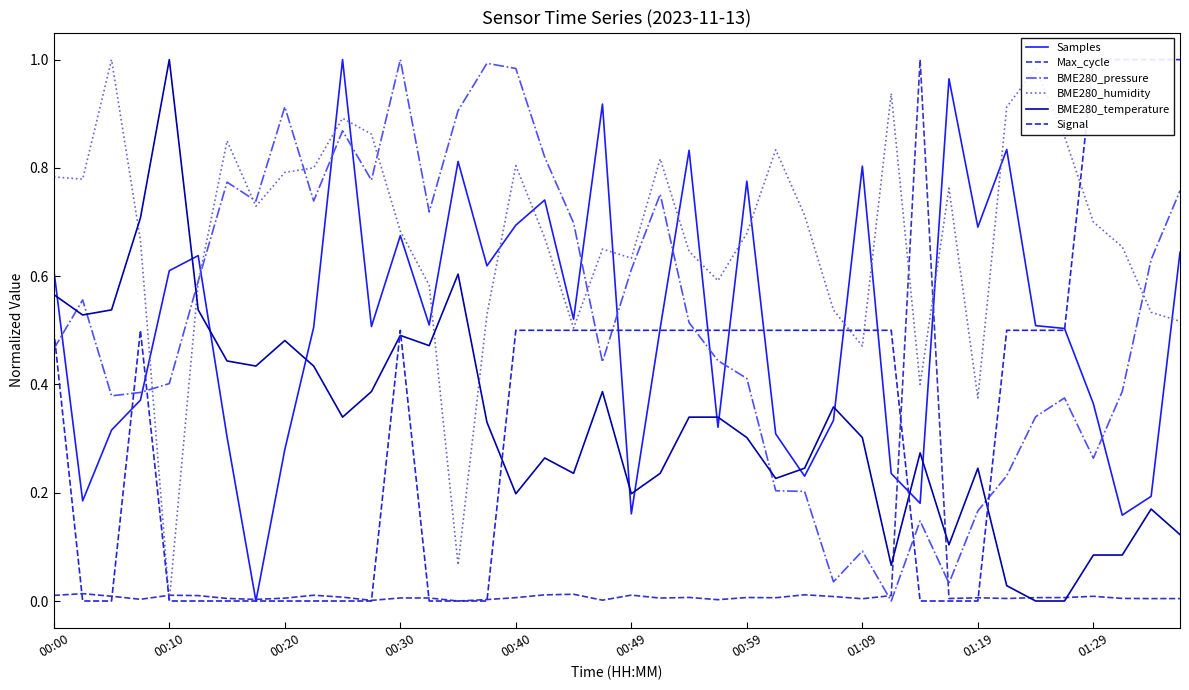

How many Signal values are between 0 and 1?

40